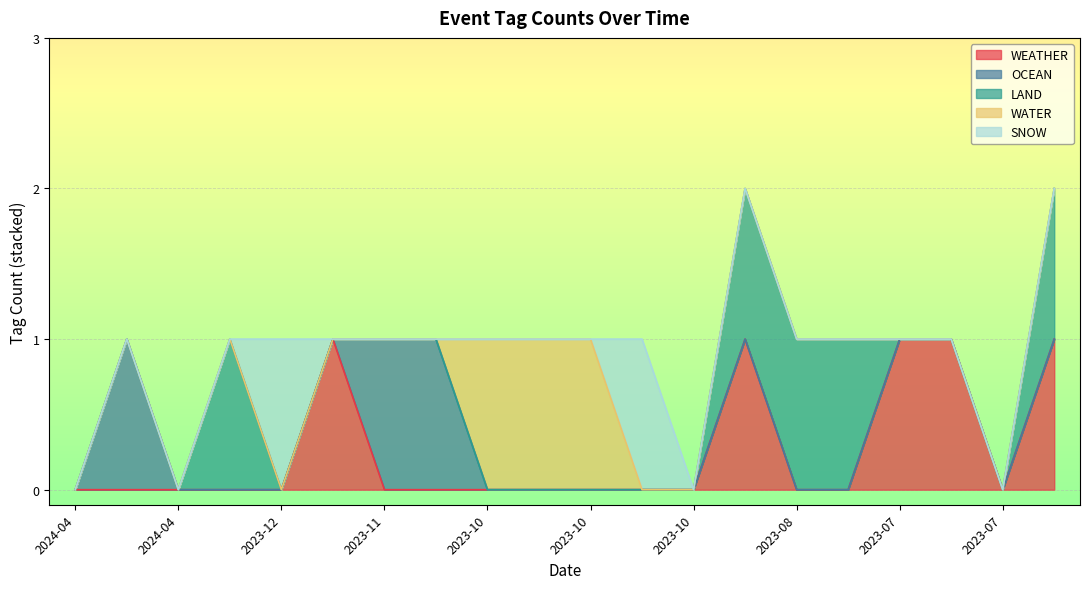

Reading left to right, what are all the values shown in this chart?

WEATHER: 0	0	0	0	0	1	0	0	0	0	0	0	0	1	0	0	1	1	0	1
OCEAN: 0	1	0	0	0	0	1	1	0	0	0	0	0	0	0	0	0	0	0	0
LAND: 0	0	0	1	0	0	0	0	0	0	0	0	0	1	1	1	0	0	0	1
WATER: 0	0	0	0	0	0	0	0	1	1	1	0	0	0	0	0	0	0	0	0
SNOW: 0	0	0	0	1	0	0	0	0	0	0	1	0	0	0	0	0	0	0	0